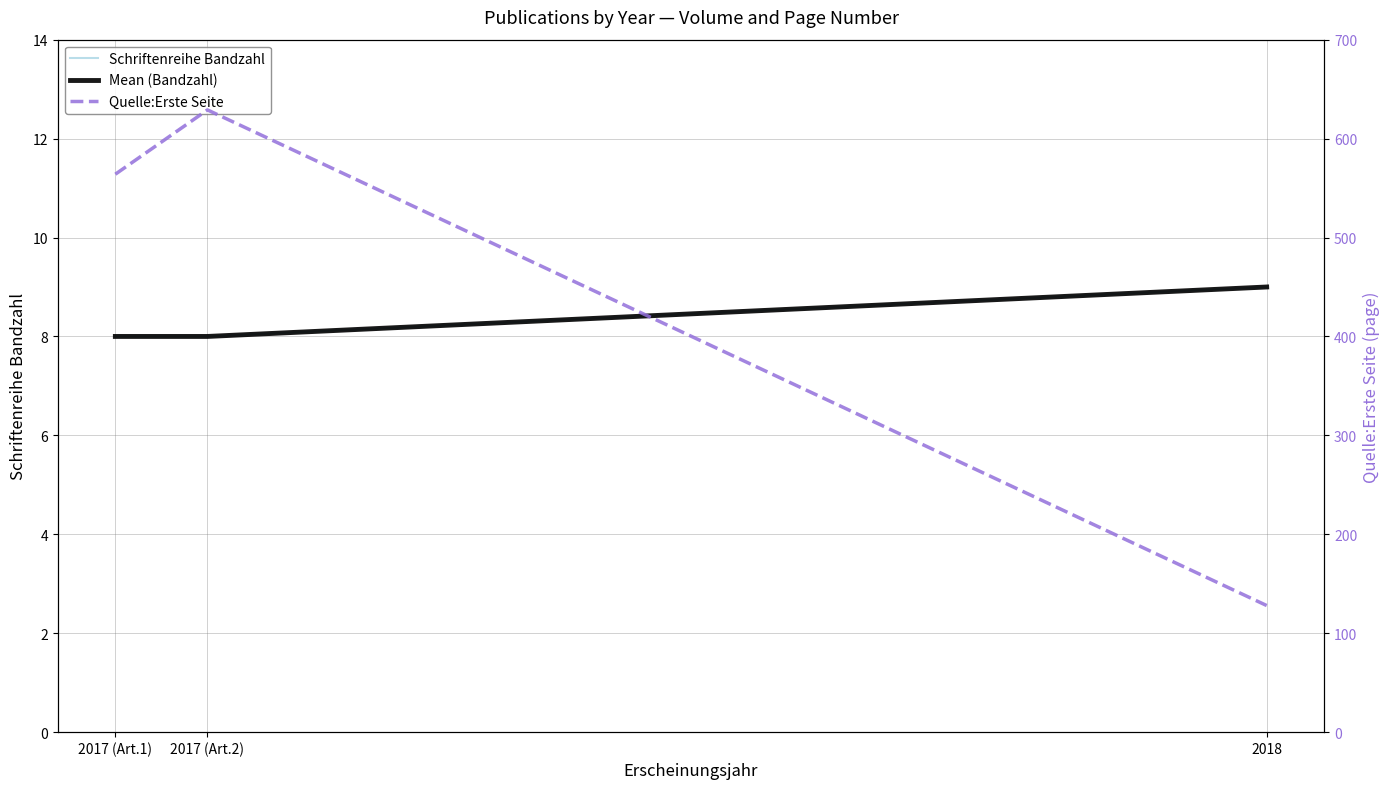

The value of Schriftenreihe Bandzahl at 2017 (Art.1) is 3. True or false?

False